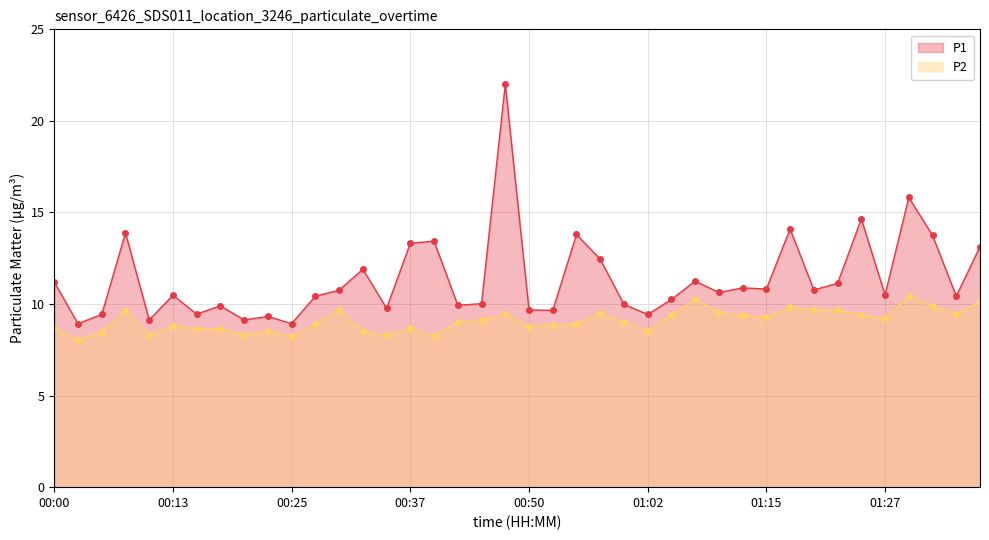

How many data points in P2 are above 9?

21